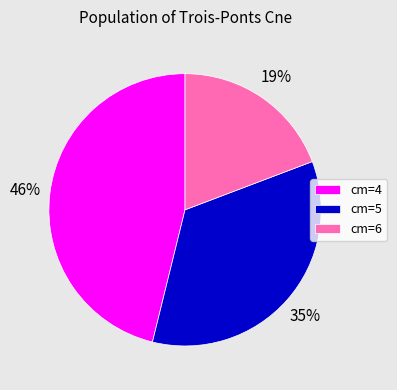

What percentage is the cm=4 slice, to the nearest percent?

46%